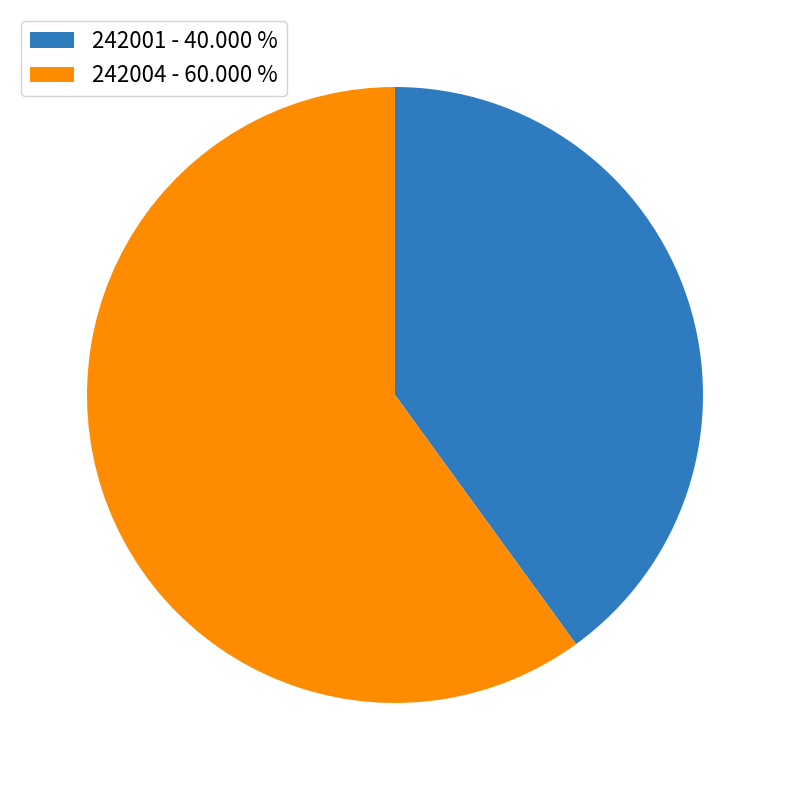

Which slice is the largest?

242004